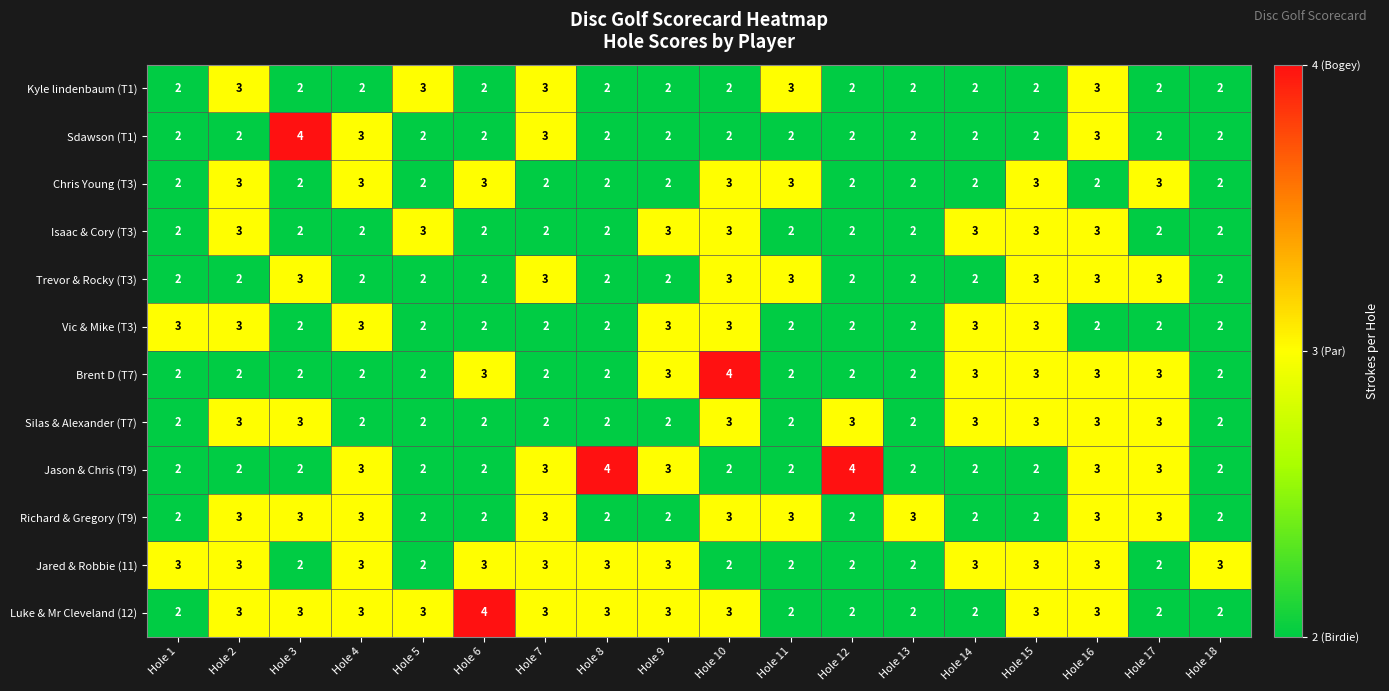

What is the sum of the Luke & Mr Cleveland (12) values at Hole 7 and Hole 16?

6